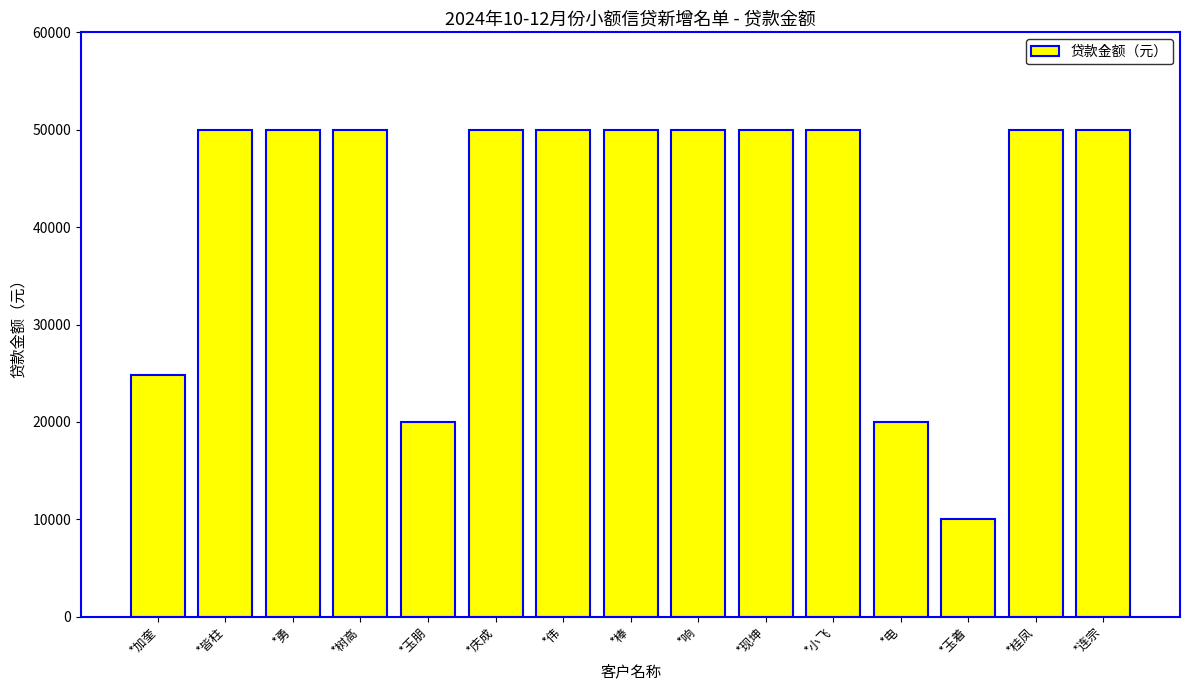

Are the bars grouped side by side (vs. stacked)?

No